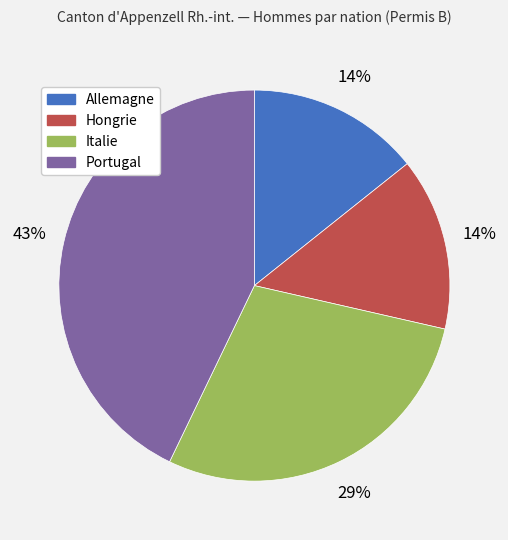

Is the sum of Portugal and Italie greater than half?

Yes